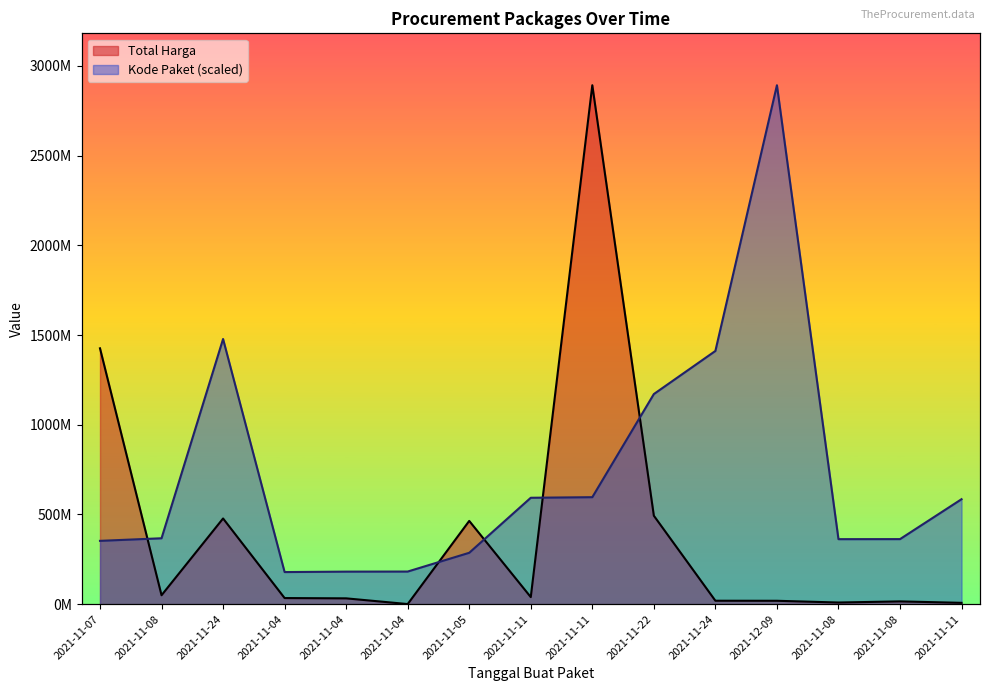

Rank the series at 2021-11-04 from lowest to highest value.

Total Harga, Kode Paket